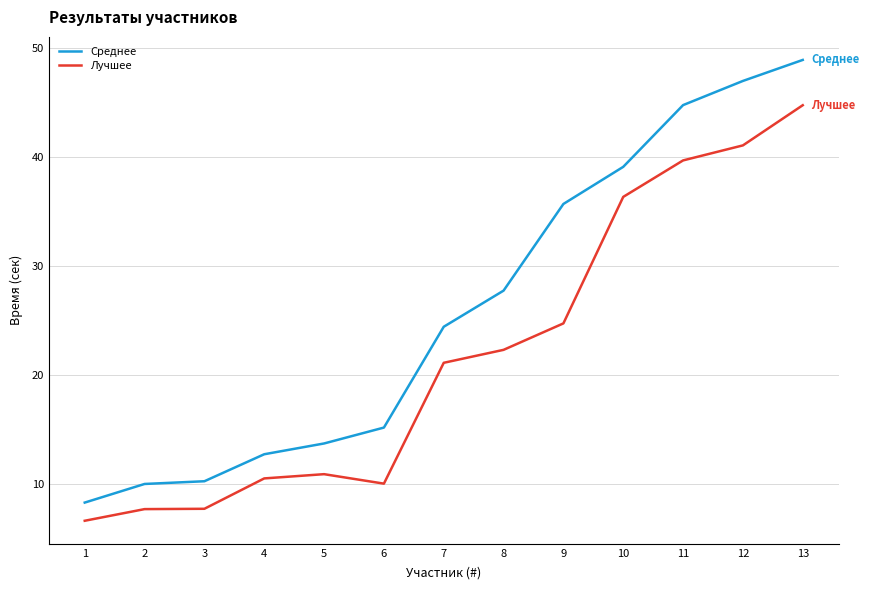

Is it true that Лучшее equals 11.8 at 8?

False